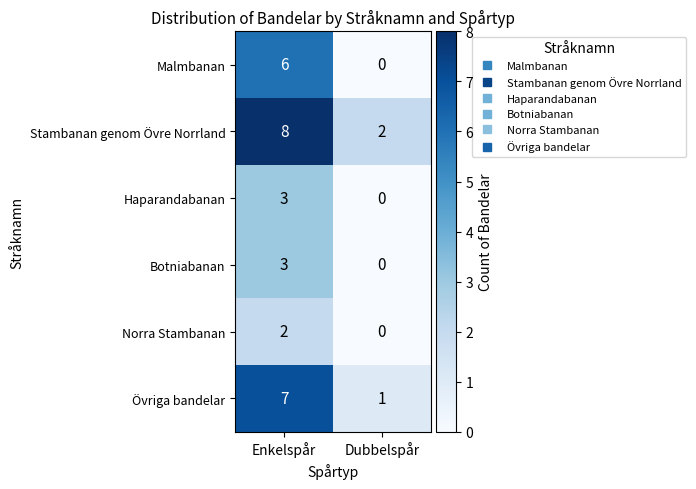

Reading right to left, what are all the values shown in this chart?

Malmbanan: 0	6
Stambanan genom Övre Norrland: 2	8
Haparandabanan: 0	3
Botniabanan: 0	3
Norra Stambanan: 0	2
Övriga bandelar: 1	7